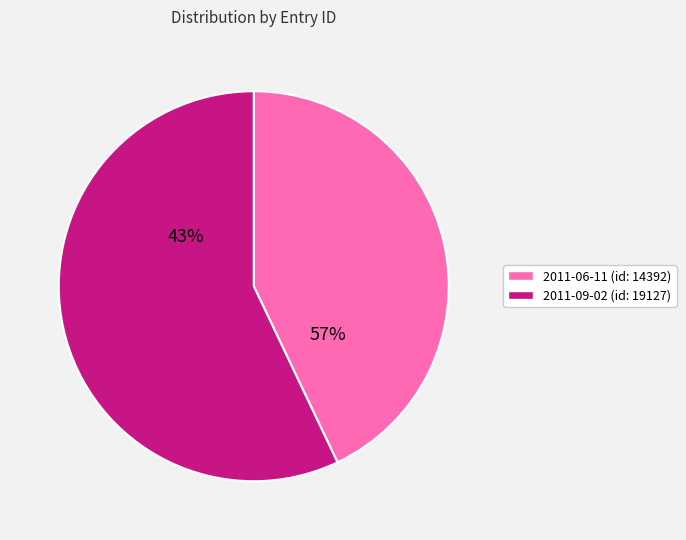

Between 2011-09-02 and 2011-06-11, which is larger?

2011-09-02